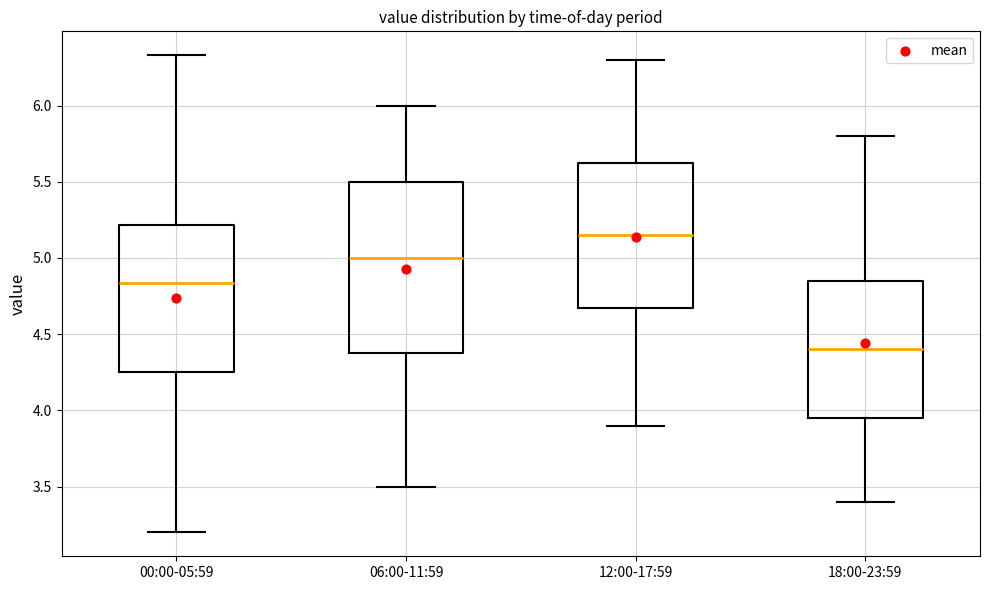

Which box has the highest median line?

12:00-17:59